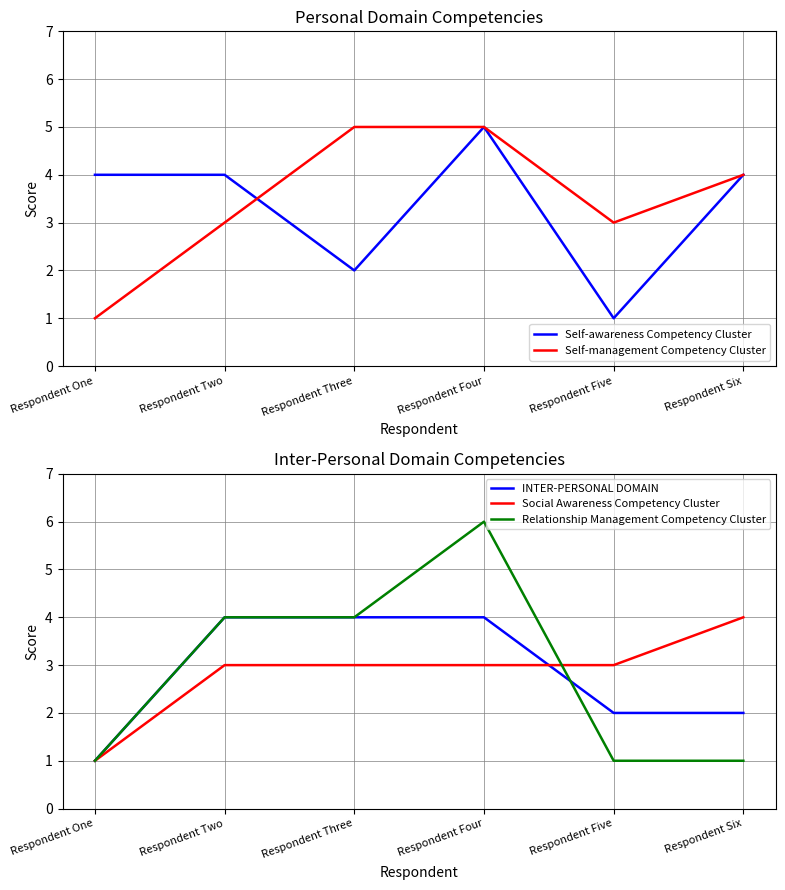

How many lines are shown in the chart?

5